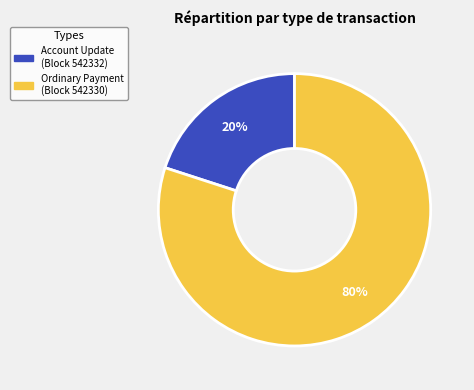

Is there any slice that represents more than half of the pie?

Yes